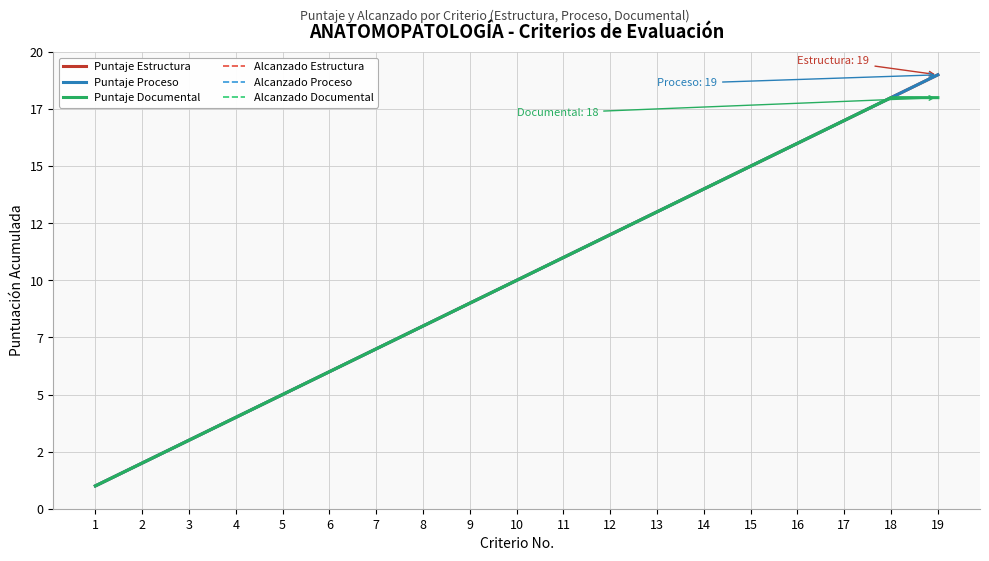

What is the sum of all Alcanzado Proceso values?

190